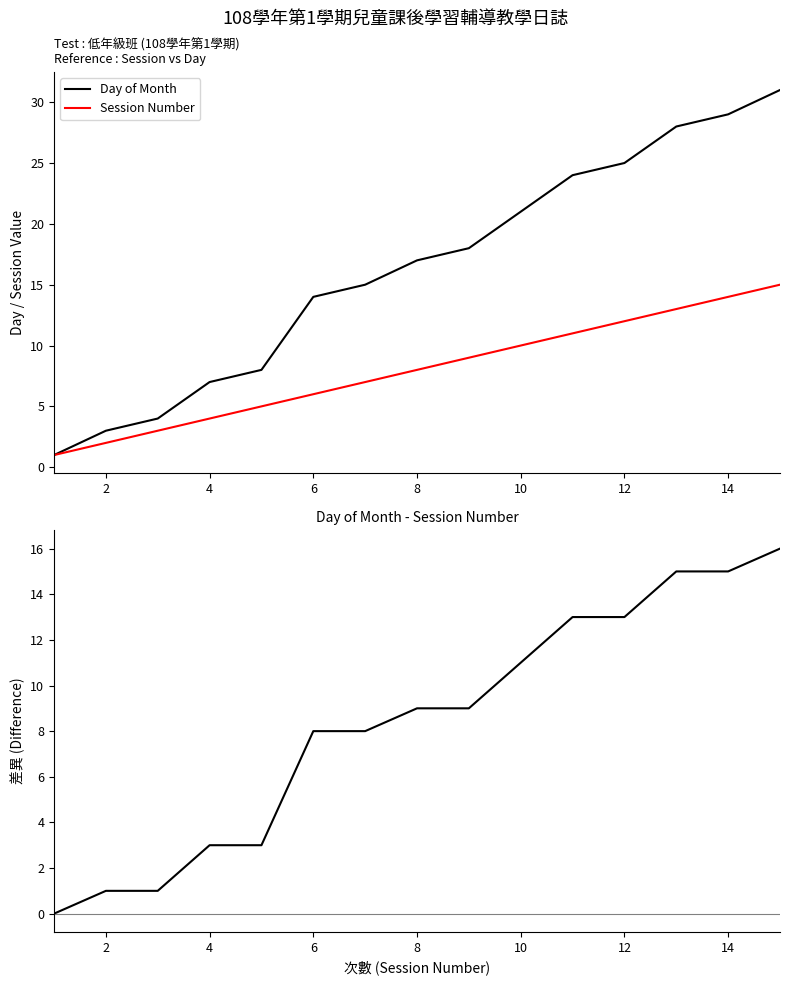

True or false: Session Number has a value of 4 at 4.

True